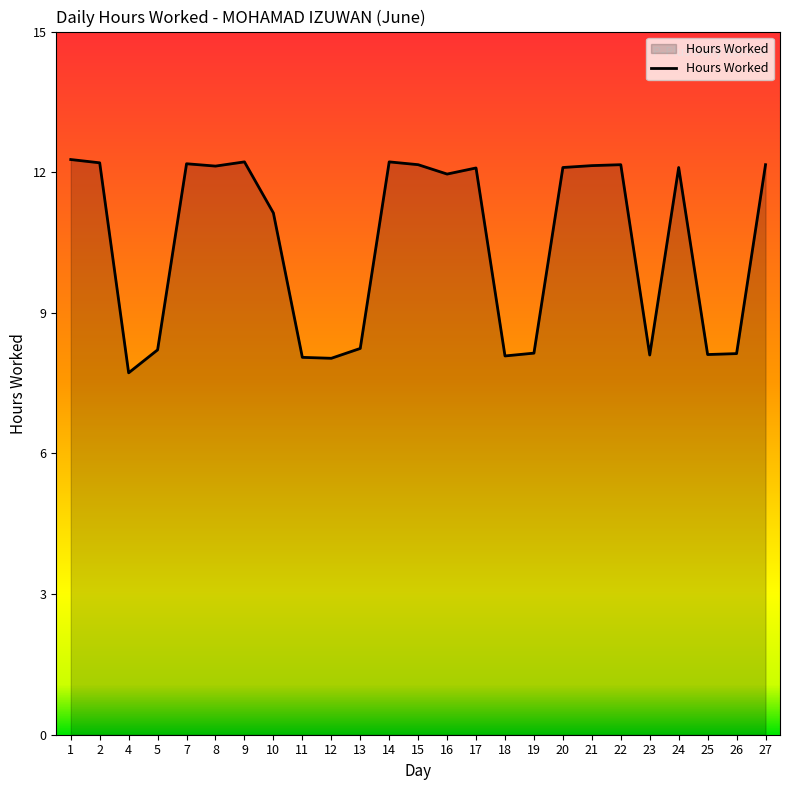

How many lines are shown in the chart?

1